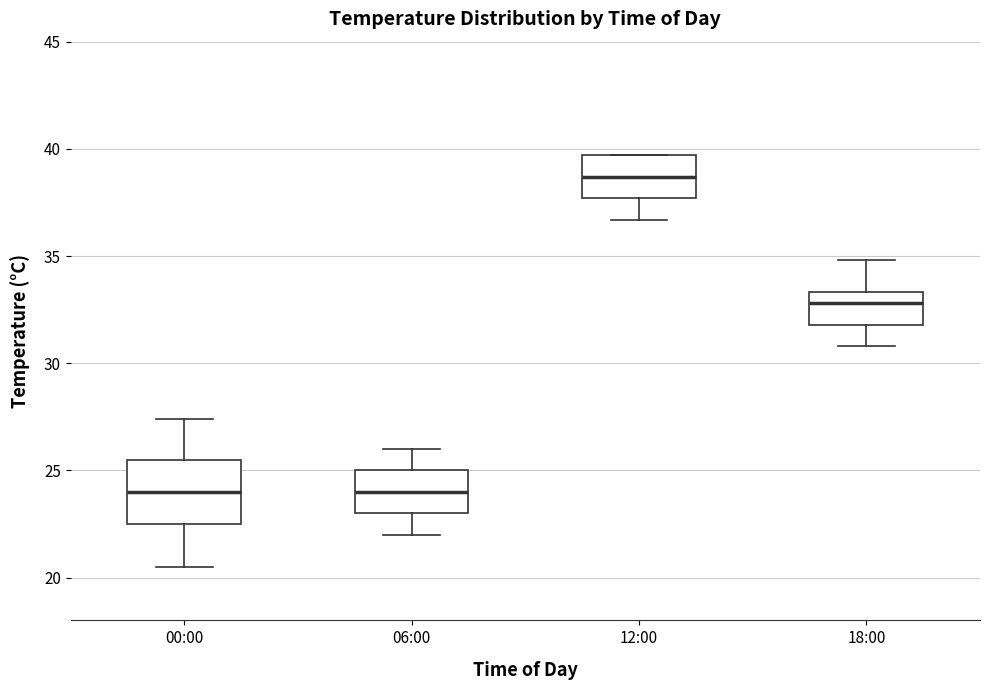

Reading left to right, transcribe this box plot: for each box, give where its median line is, the range the box spans, and where its two whiskers end, as read against the y-axis. The values are not printed on the chart, so give them approximately, as read against the axis.

00:00: median 24.0, box 22.5 to 25.5, whiskers 20.5 to 27.5
06:00: median 24.0, box 23.0 to 25.0, whiskers 22.0 to 26.0
12:00: median 38.5, box 37.5 to 39.5, whiskers 36.5 to 39.5
18:00: median 33.0, box 32.0 to 33.5, whiskers 31.0 to 35.0